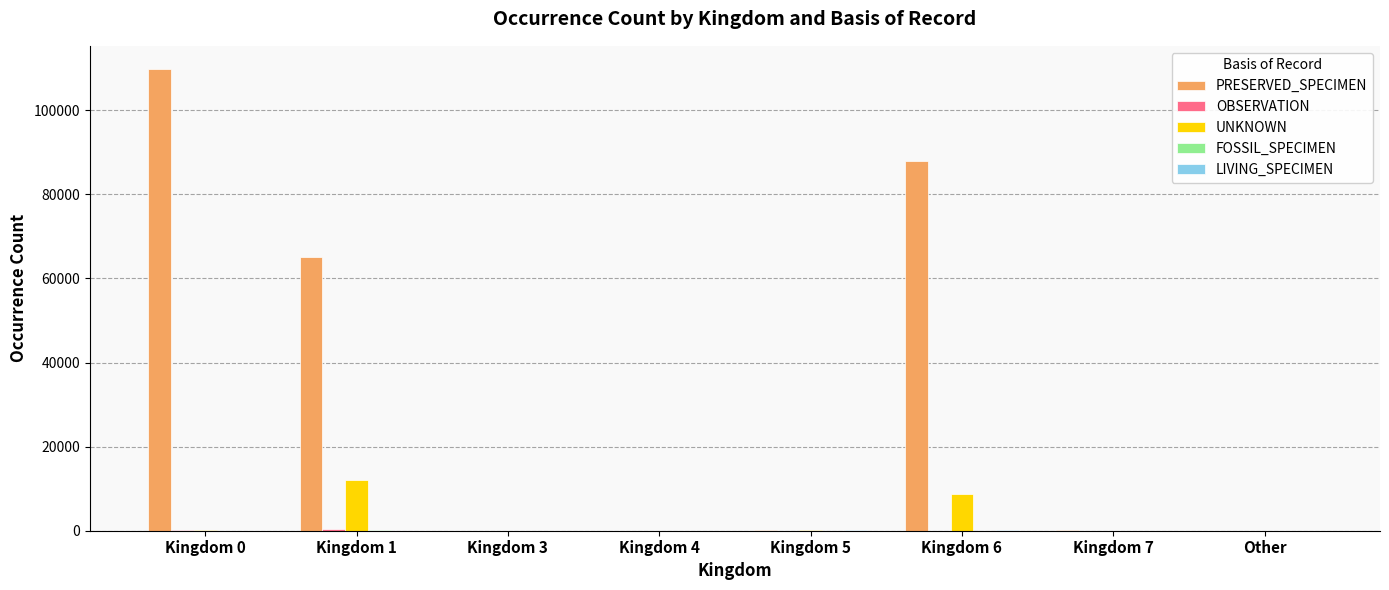

What is the greatest value displayed?

109847